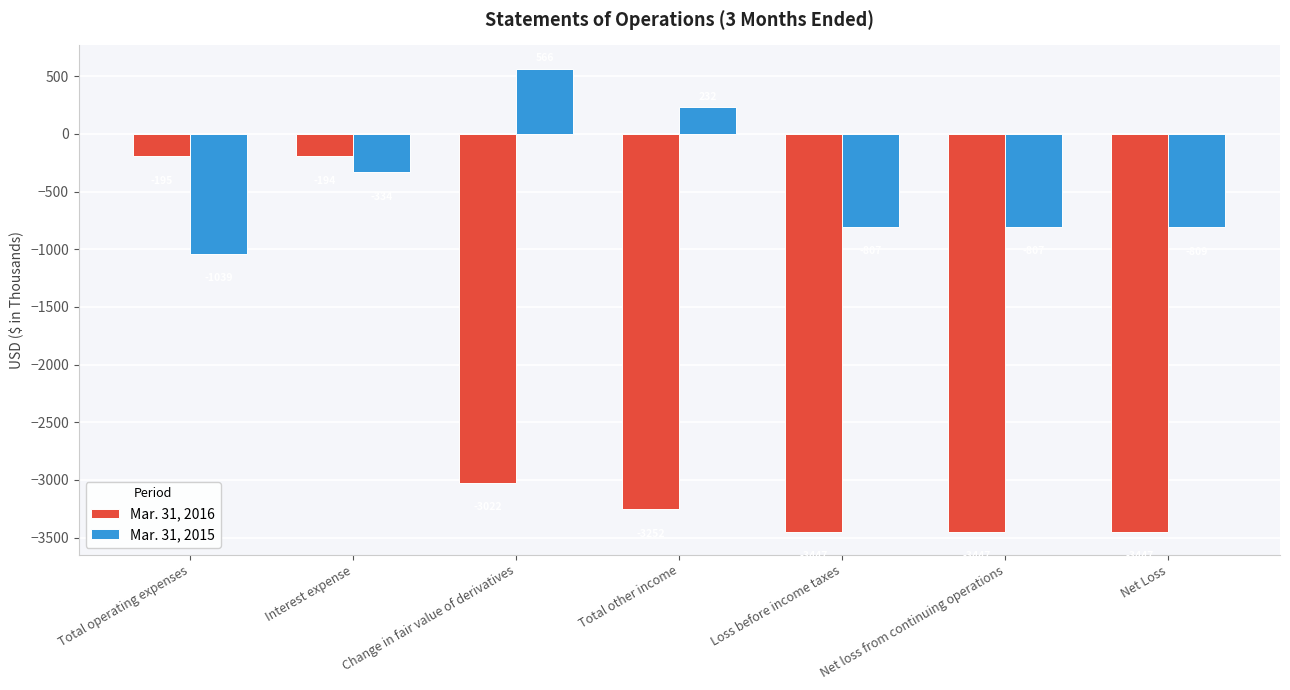

What is the value of the Mar. 31, 2015 bar at the 3rd from the left?

566